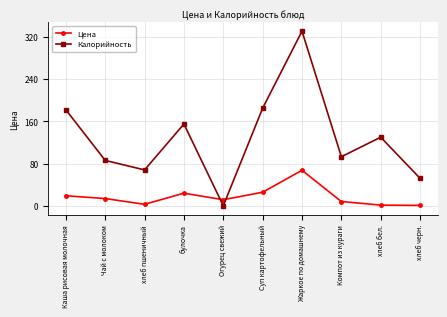

What are all the series names shown in the legend?

Цена, Калорийность